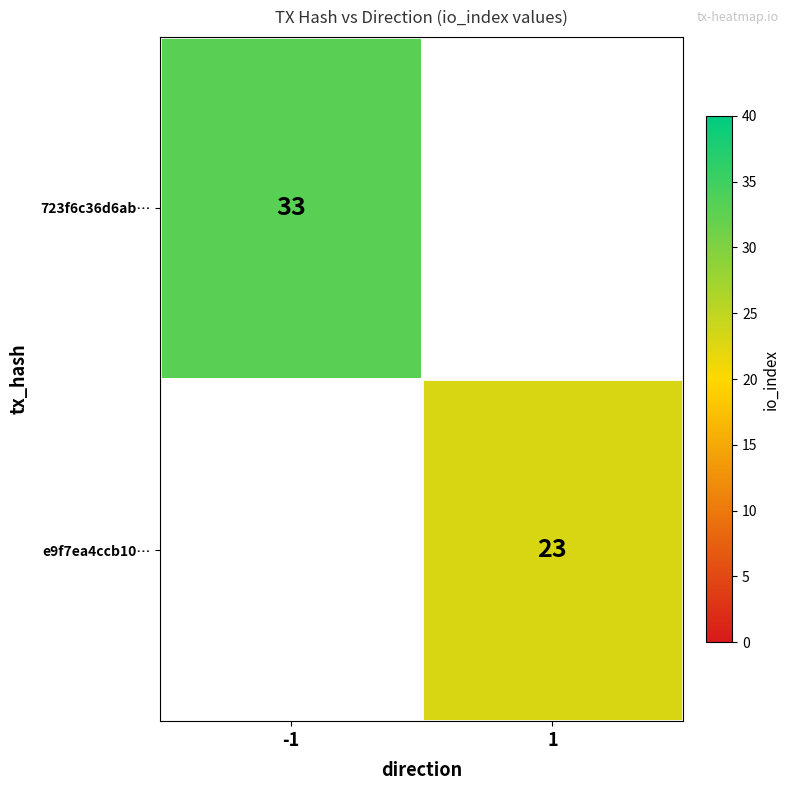

The 723f6c36d6ab… series shows 33 at -1. True or false?

True